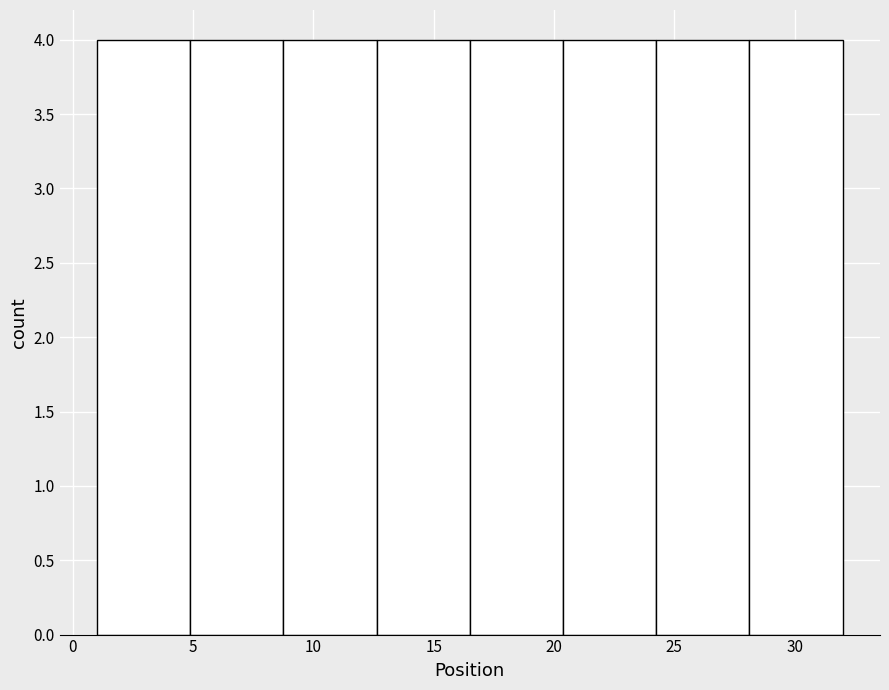

Reading left to right, list every bar in this chart as the range it spans on the x-axis followed by its height. Neither the bar edges nor the heights are printed on the chart, so give them approximately, as read against the axes.

1.0 to 5.0: 4
5.0 to 9.0: 4
9.0 to 12.5: 4
12.5 to 16.5: 4
16.5 to 20.5: 4
20.5 to 24.5: 4
24.5 to 28.0: 4
28.0 to 32.0: 4